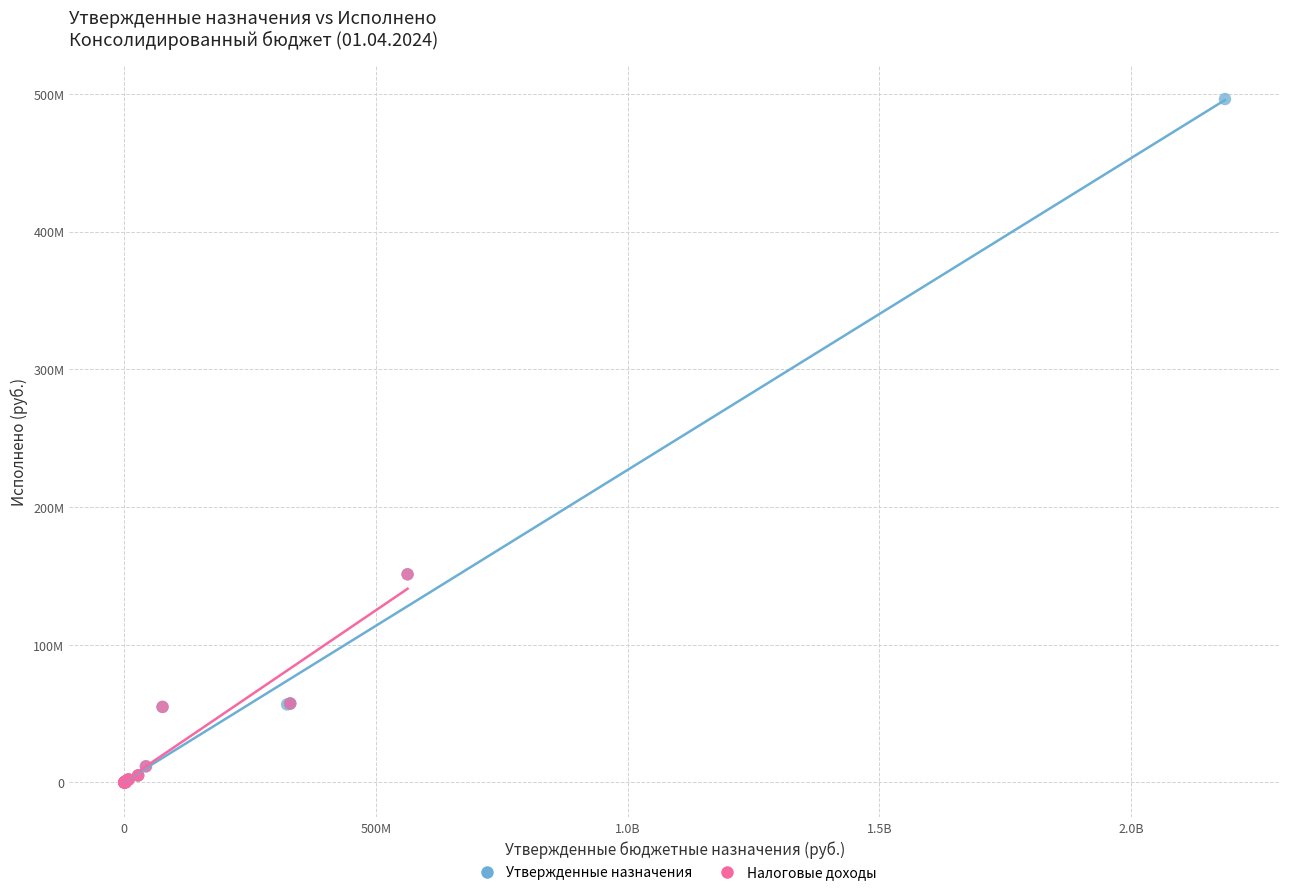

What are all the series names shown in the legend?

Утвержденные назначения, Налоговые доходы